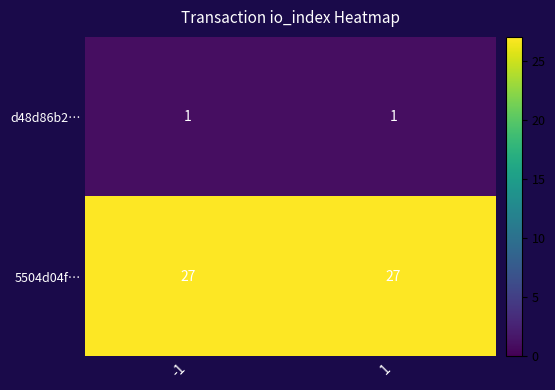

What is the total value across all series at 1?

28